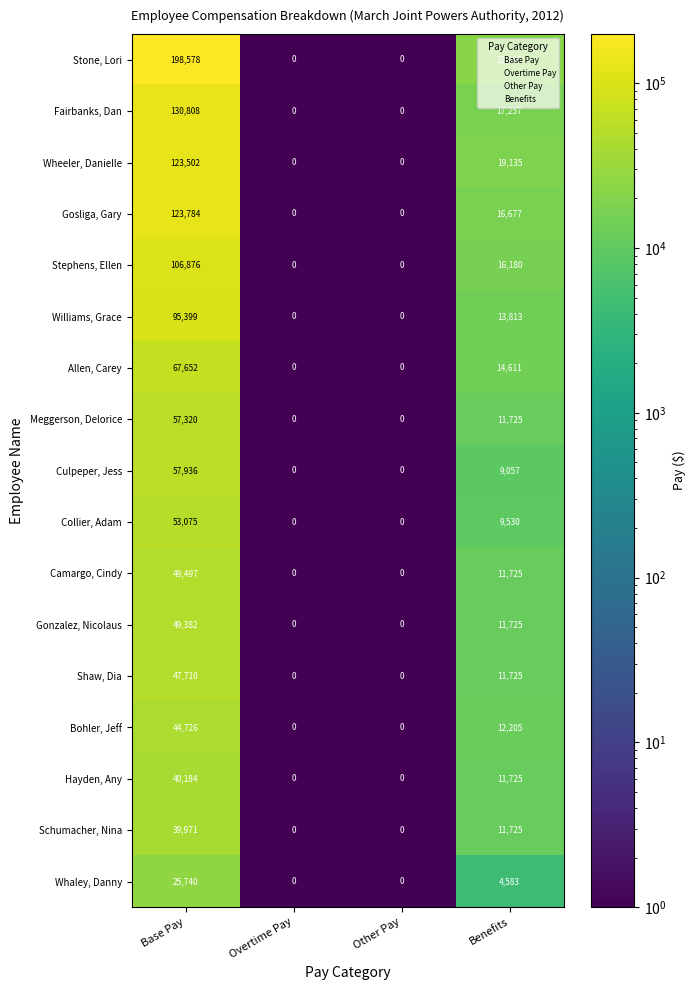

Rank the series by their maximum value, from highest to lowest.

Stone, Lori, Fairbanks, Dan, Gosliga, Gary, Wheeler, Danielle, Stephens, Ellen, Williams, Grace, Allen, Carey, Culpeper, Jess, Meggerson, Delorice, Collier, Adam, Camargo, Cindy, Gonzalez, Nicolaus, Shaw, Dia, Bohler, Jeff, Hayden, Any, Schumacher, Nina, Whaley, Danny